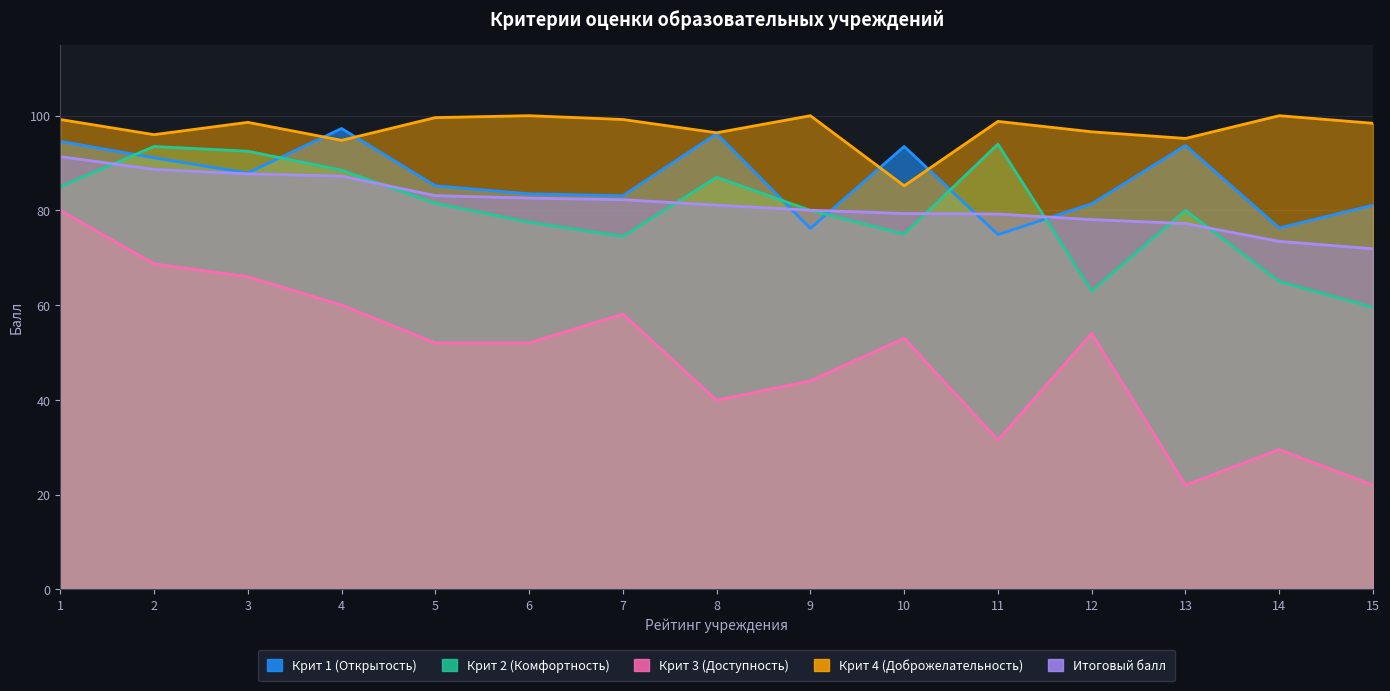

Is it true that Крит 1 (Открытость) equals 143.4 at 4?

False